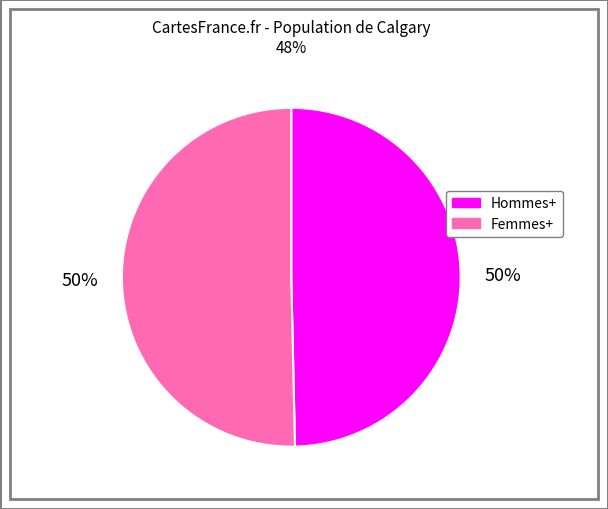

To the nearest percent, what is the average slice percentage?

50%